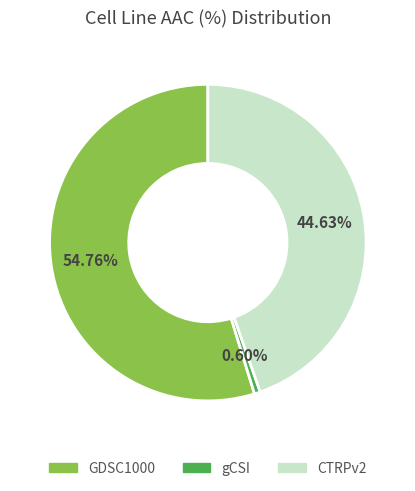

What percentage is the CTRPv2 slice, to the nearest percent?

45%